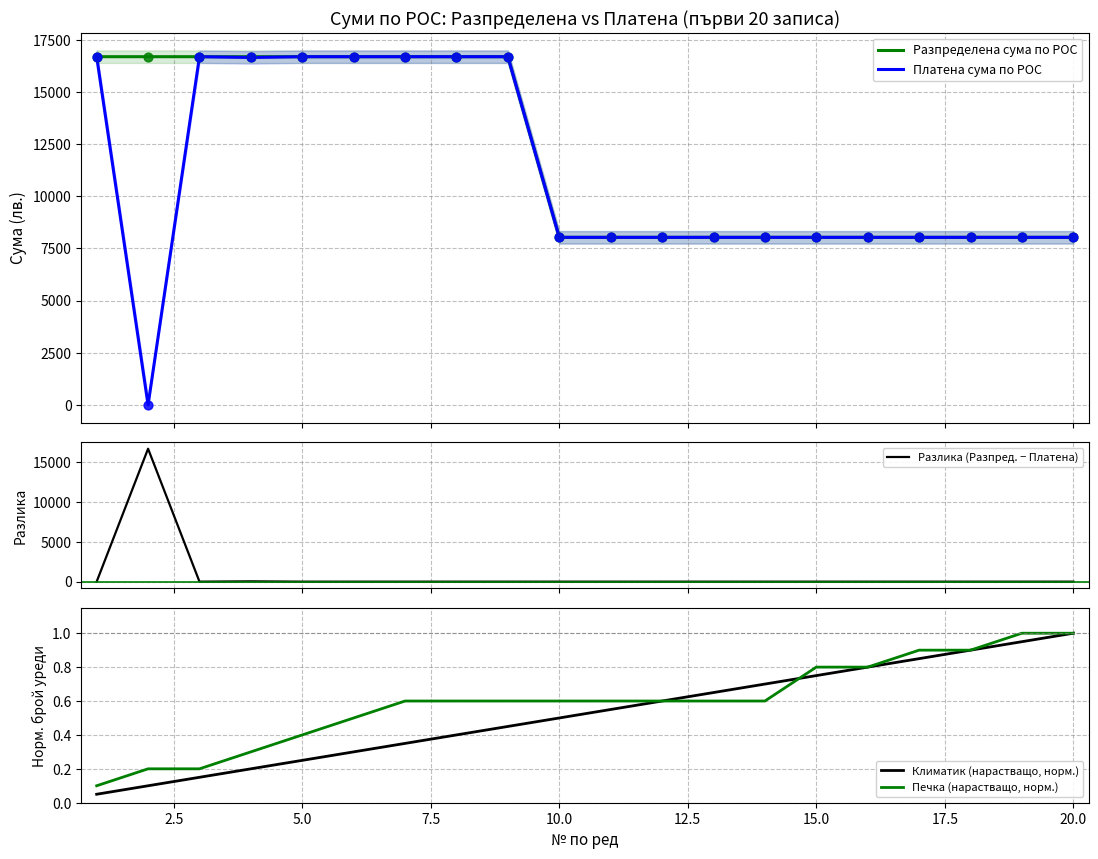

What is the lowest value of the Разпределена сума по РОС series?

8032.2